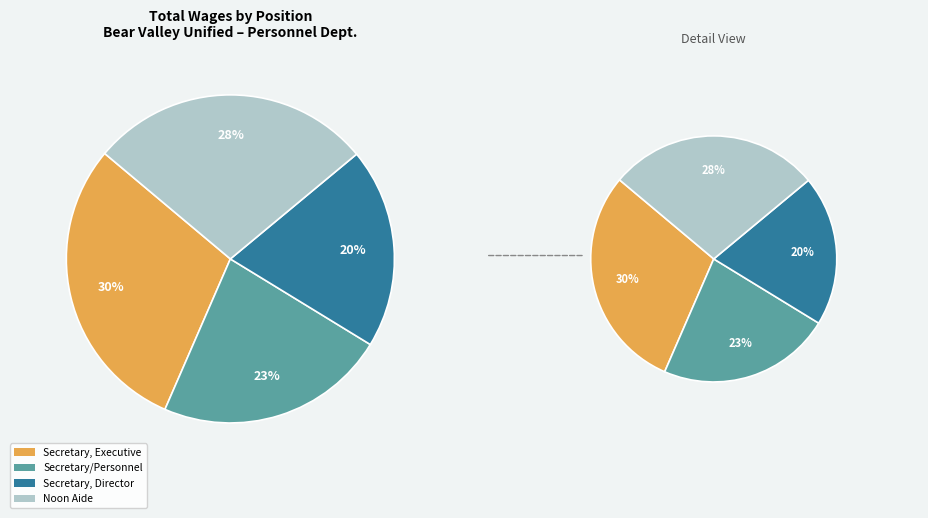

To the nearest percent, what is the difference between the largest and smallest slice percentages?

10%